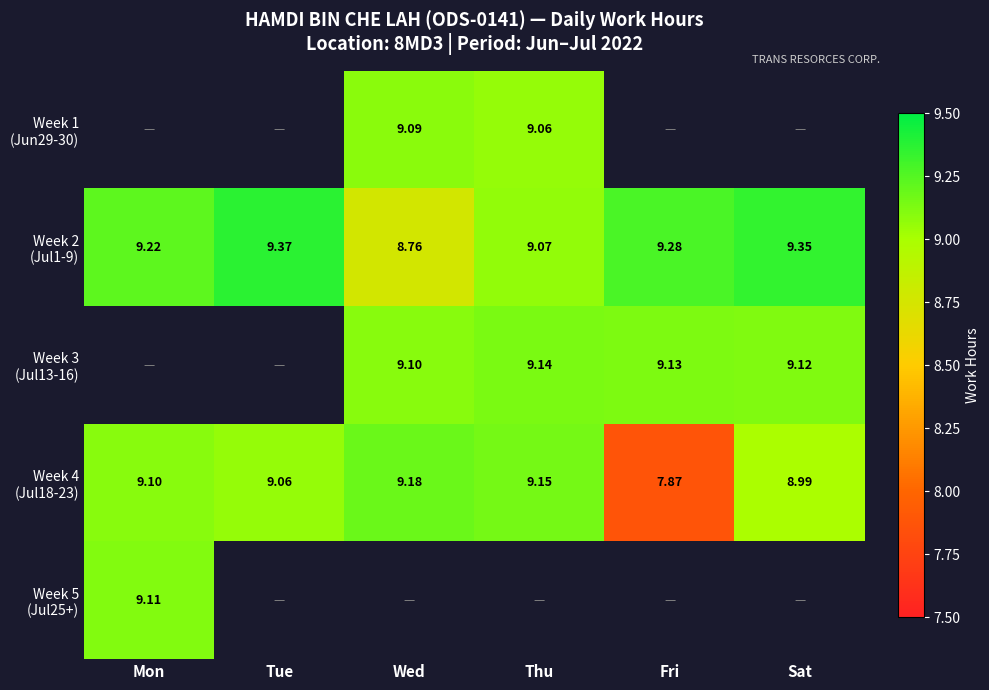

The Week 4 (Jul18-23) series shows 9.1 at Mon. True or false?

True